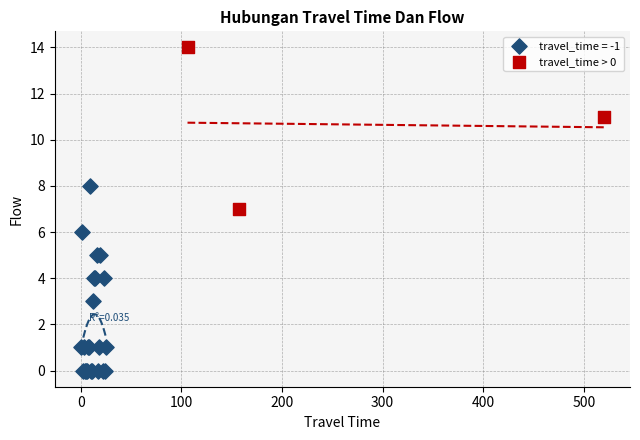

Which series has the largest Y range (max minus min)?

travel_time = -1